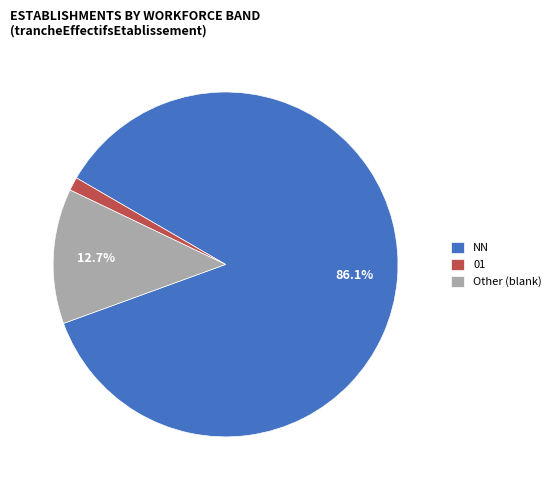

Which slice is the smallest?

01